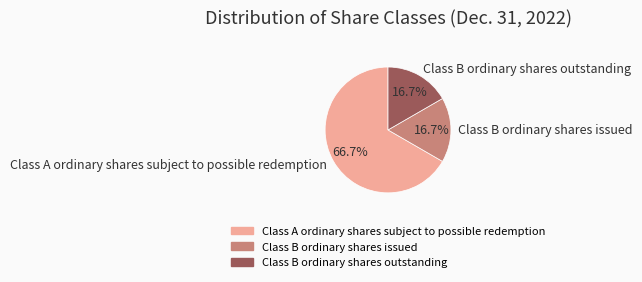

Is it true that Class B ordinary shares issued is 17% of the pie?

True